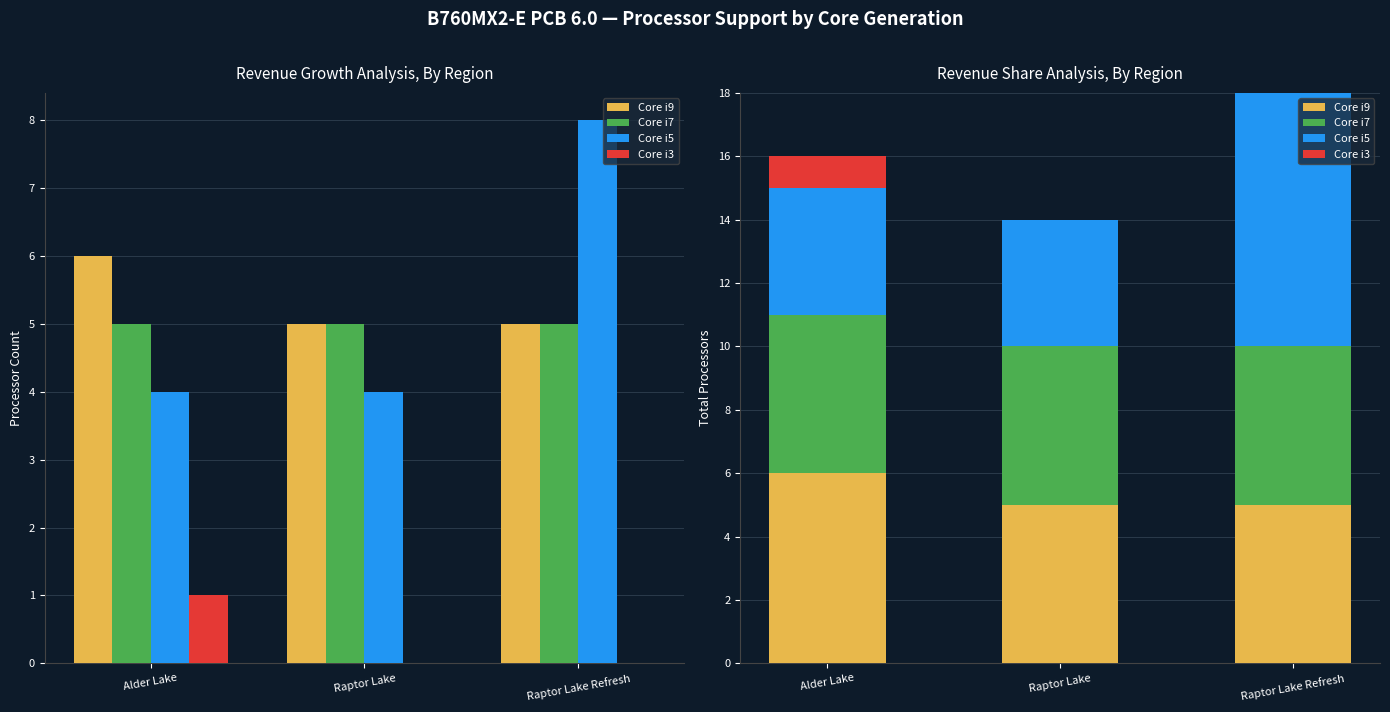

At how many categories does at least one series exceed 6?

1